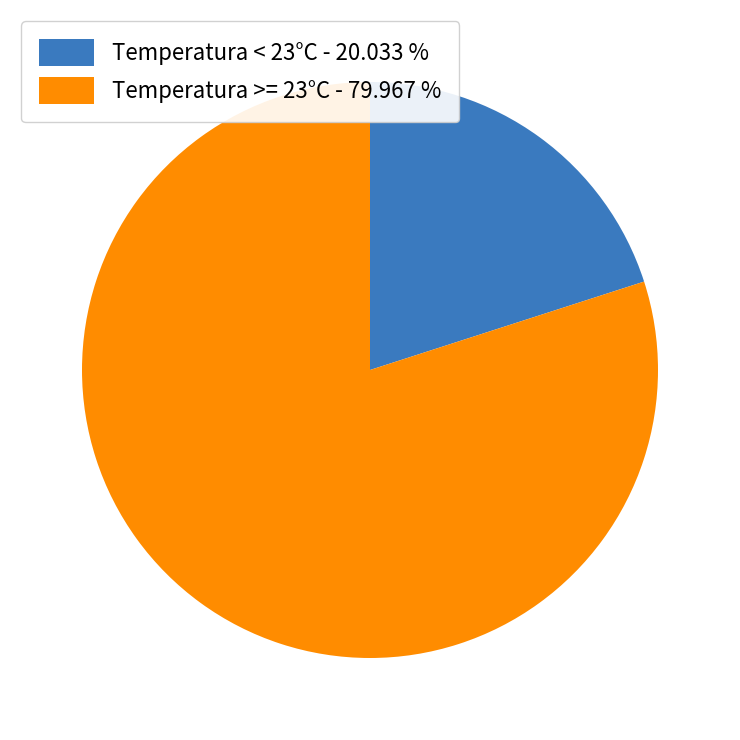

Combined, do Temperatura < 23°C - 20.033 % and Temperatura >= 23°C - 79.967 % account for over 50%?

Yes